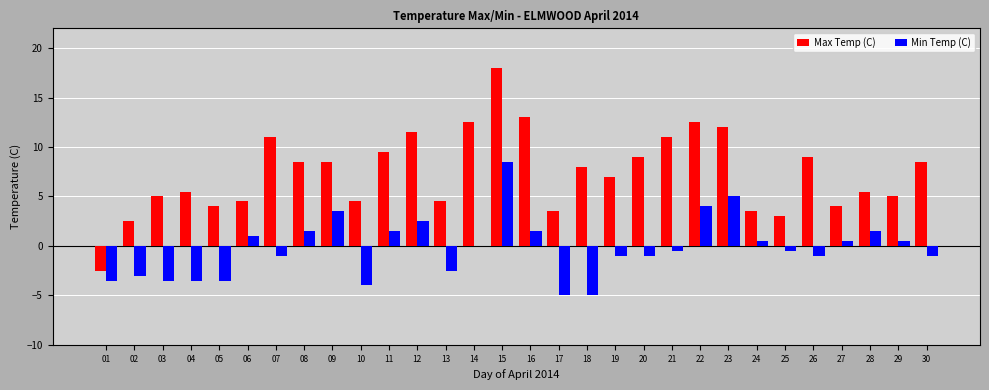

What is the total value across all series at 14?

12.5